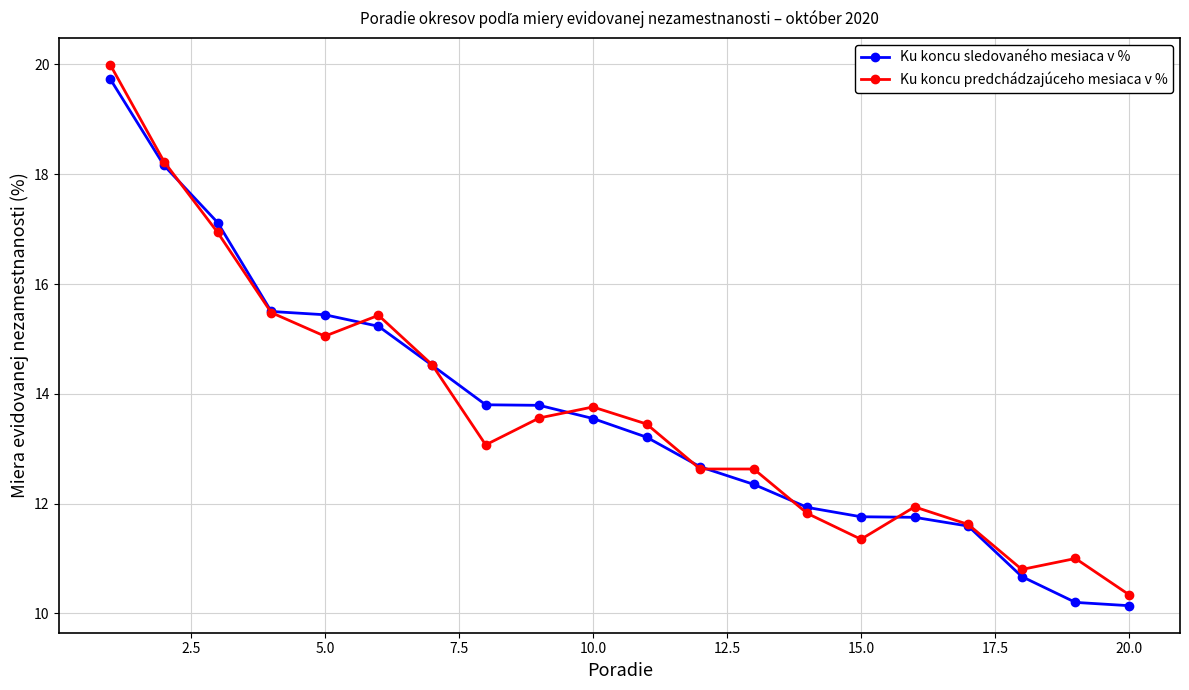

How many values in the Ku koncu sledovaného mesiaca v % series are below 13?

9